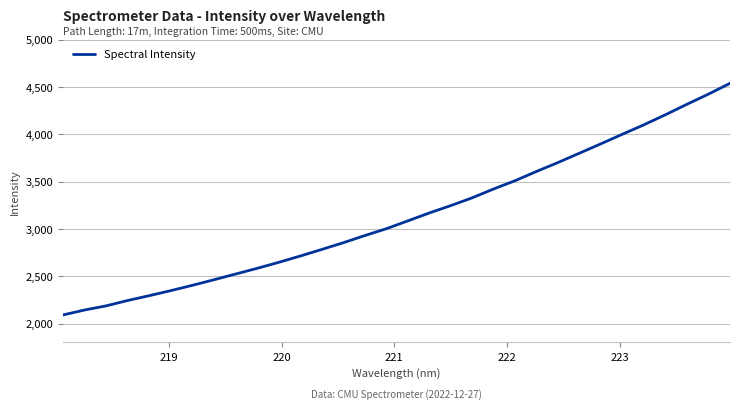

What is the difference between the maximum and minimum values?

2449.7